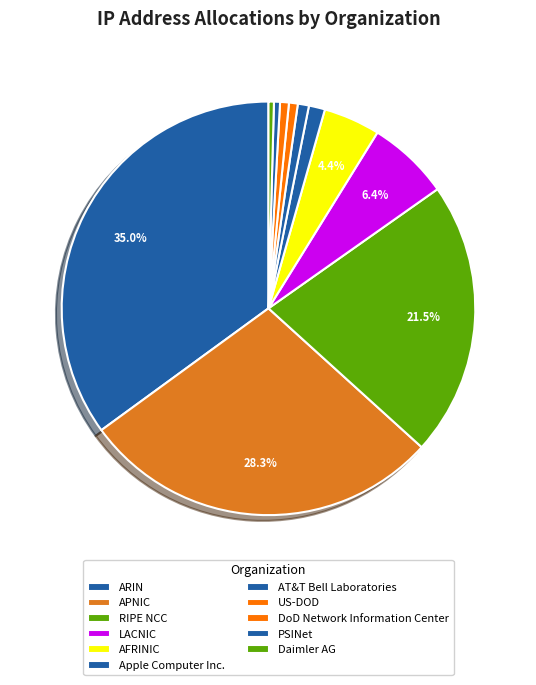

Rank the categories by value from lowest to highest.

Daimler AG, PSINet, DoD Network Information Center, US-DOD, AT&T Bell Laboratories, Apple Computer Inc., AFRINIC, LACNIC, RIPE NCC, APNIC, ARIN